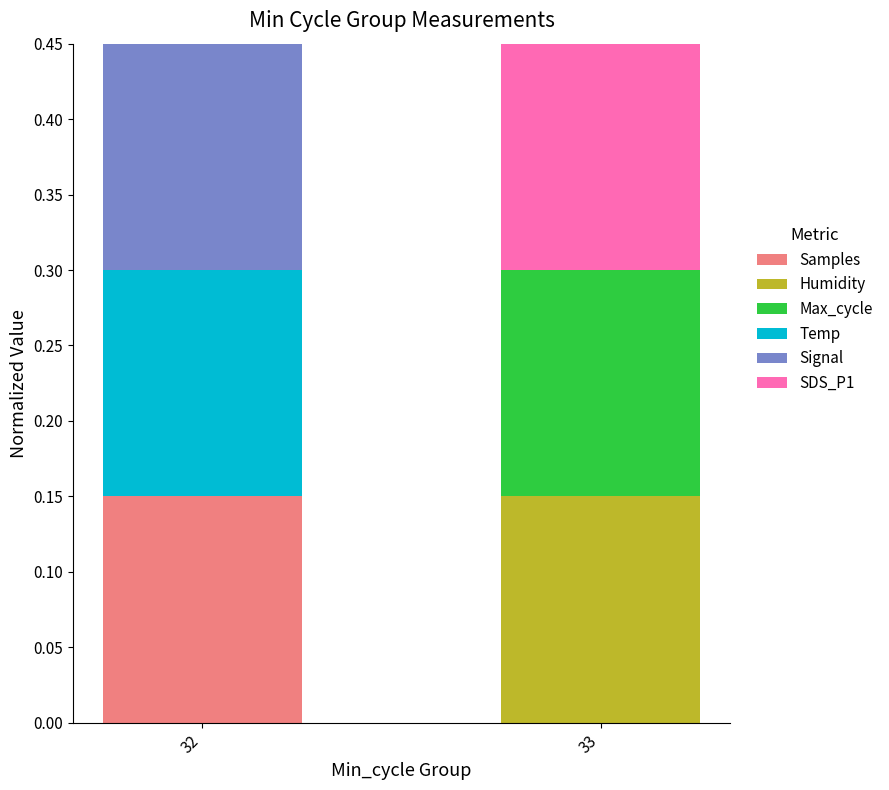

True or false: Samples has a value of 0.2 at 32.

False